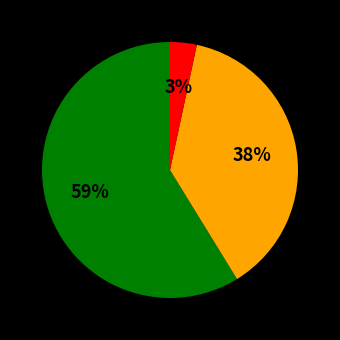

Does any single category account for the majority?

Yes